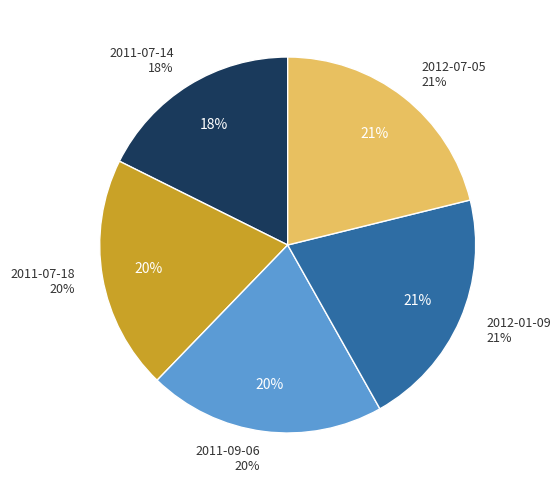

Is there any slice that represents more than half of the pie?

No